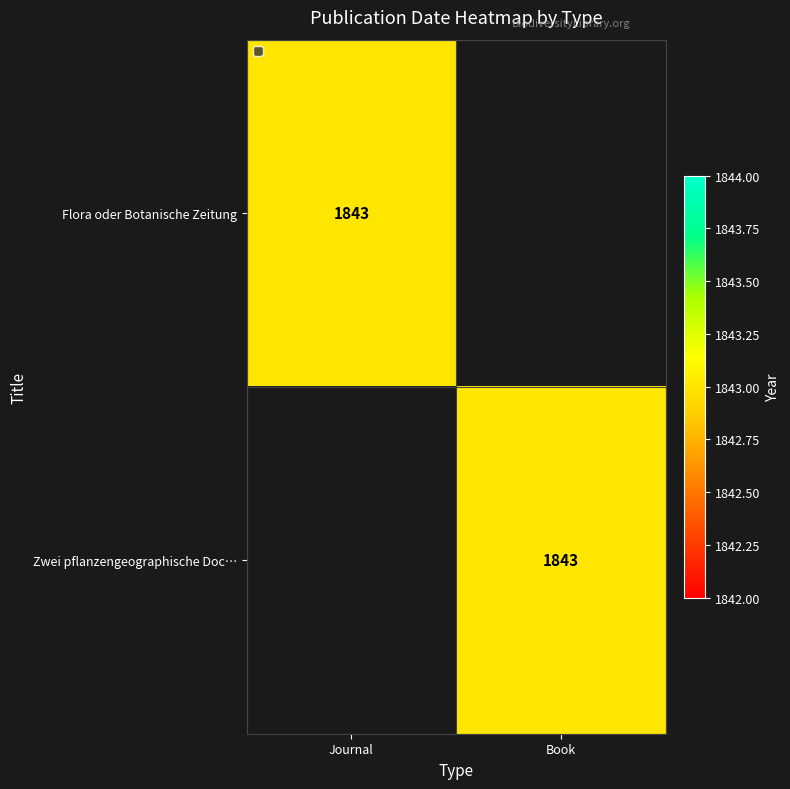

What is the total value across all series at Book?

1843